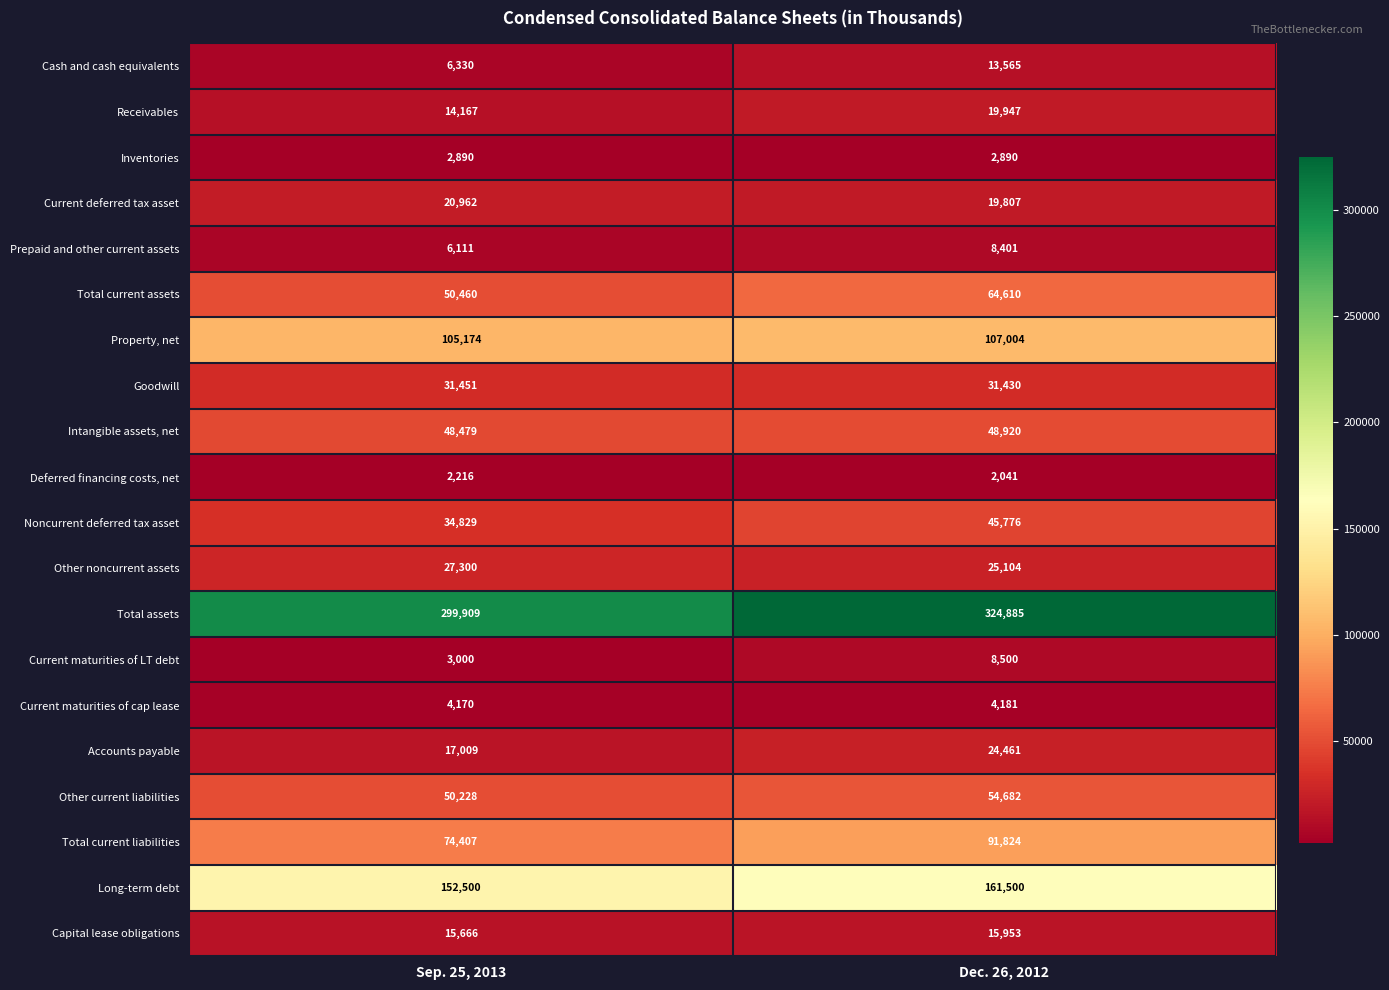

What is the spread (max minus min) of values at Dec. 26, 2012?

322844